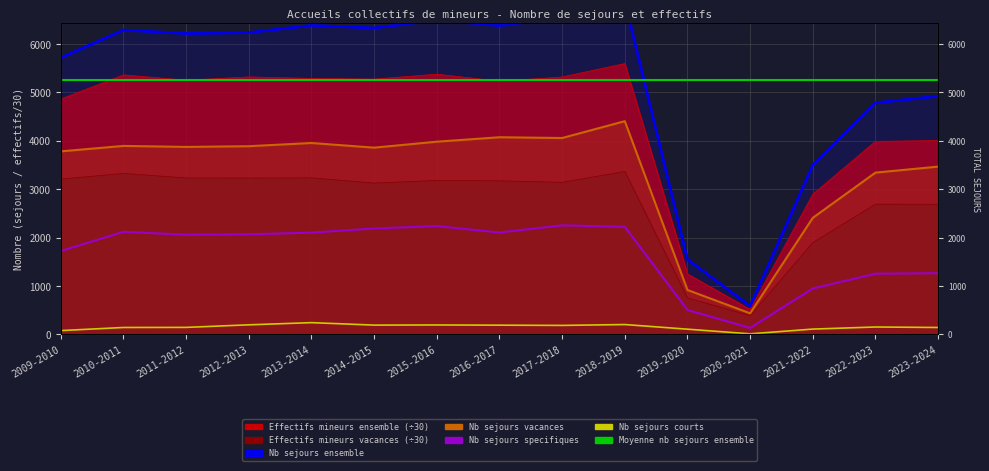

Where does the Ensemble des sejours series first go above 6236?

2010-2011